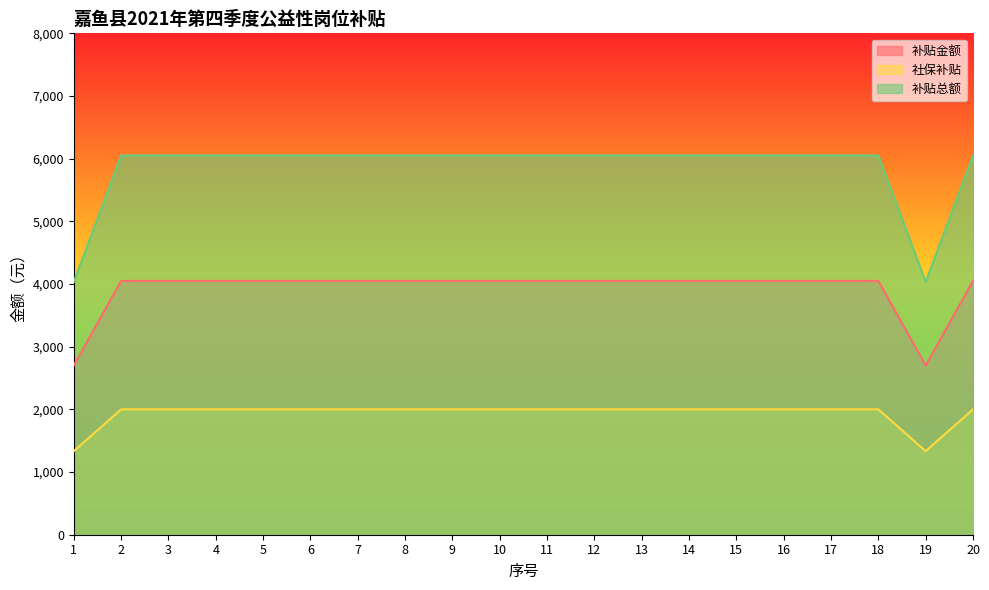

Reading right to left, extract all data points from this chart.

补贴金额: 20=4050.0	19=2700.0	18=4050.0	17=4050.0	16=4050.0	15=4050.0	14=4050.0	13=4050.0	12=4050.0	11=4050.0	10=4050.0	9=4050.0	8=4050.0	7=4050.0	6=4050.0	5=4050.0	4=4050.0	3=4050.0	2=4050.0	1=2700.0
社保补贴: 20=2000.7	19=1333.8	18=2000.7	17=2000.7	16=2000.7	15=2000.7	14=2000.7	13=2000.7	12=2000.7	11=2000.7	10=2000.7	9=2000.7	8=2000.7	7=2000.7	6=2000.7	5=2000.7	4=2000.7	3=2000.7	2=2000.7	1=1333.8
补贴总额: 20=6050.7	19=4033.8	18=6050.7	17=6050.7	16=6050.7	15=6050.7	14=6050.7	13=6050.7	12=6050.7	11=6050.7	10=6050.7	9=6050.7	8=6050.7	7=6050.7	6=6050.7	5=6050.7	4=6050.7	3=6050.7	2=6050.7	1=4033.8